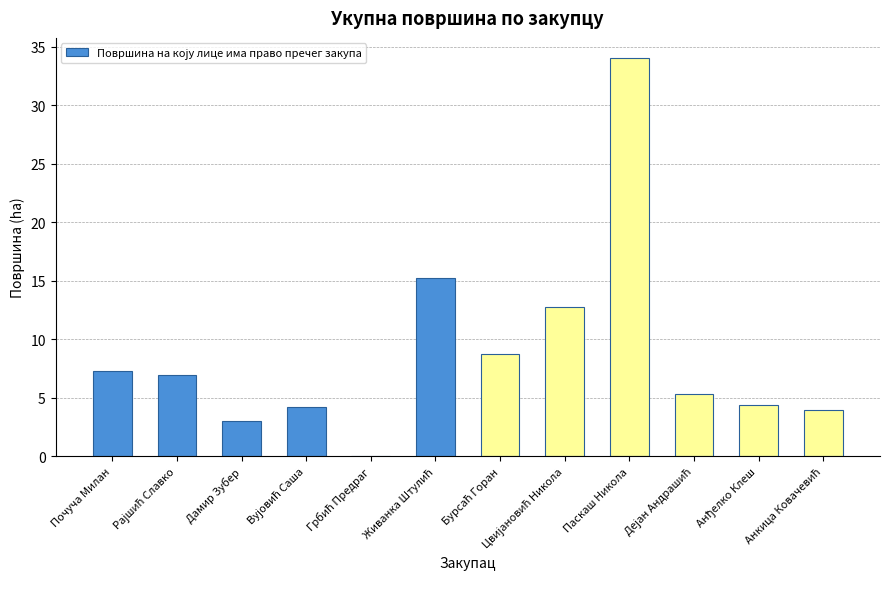

Are the bars grouped side by side (vs. stacked)?

No